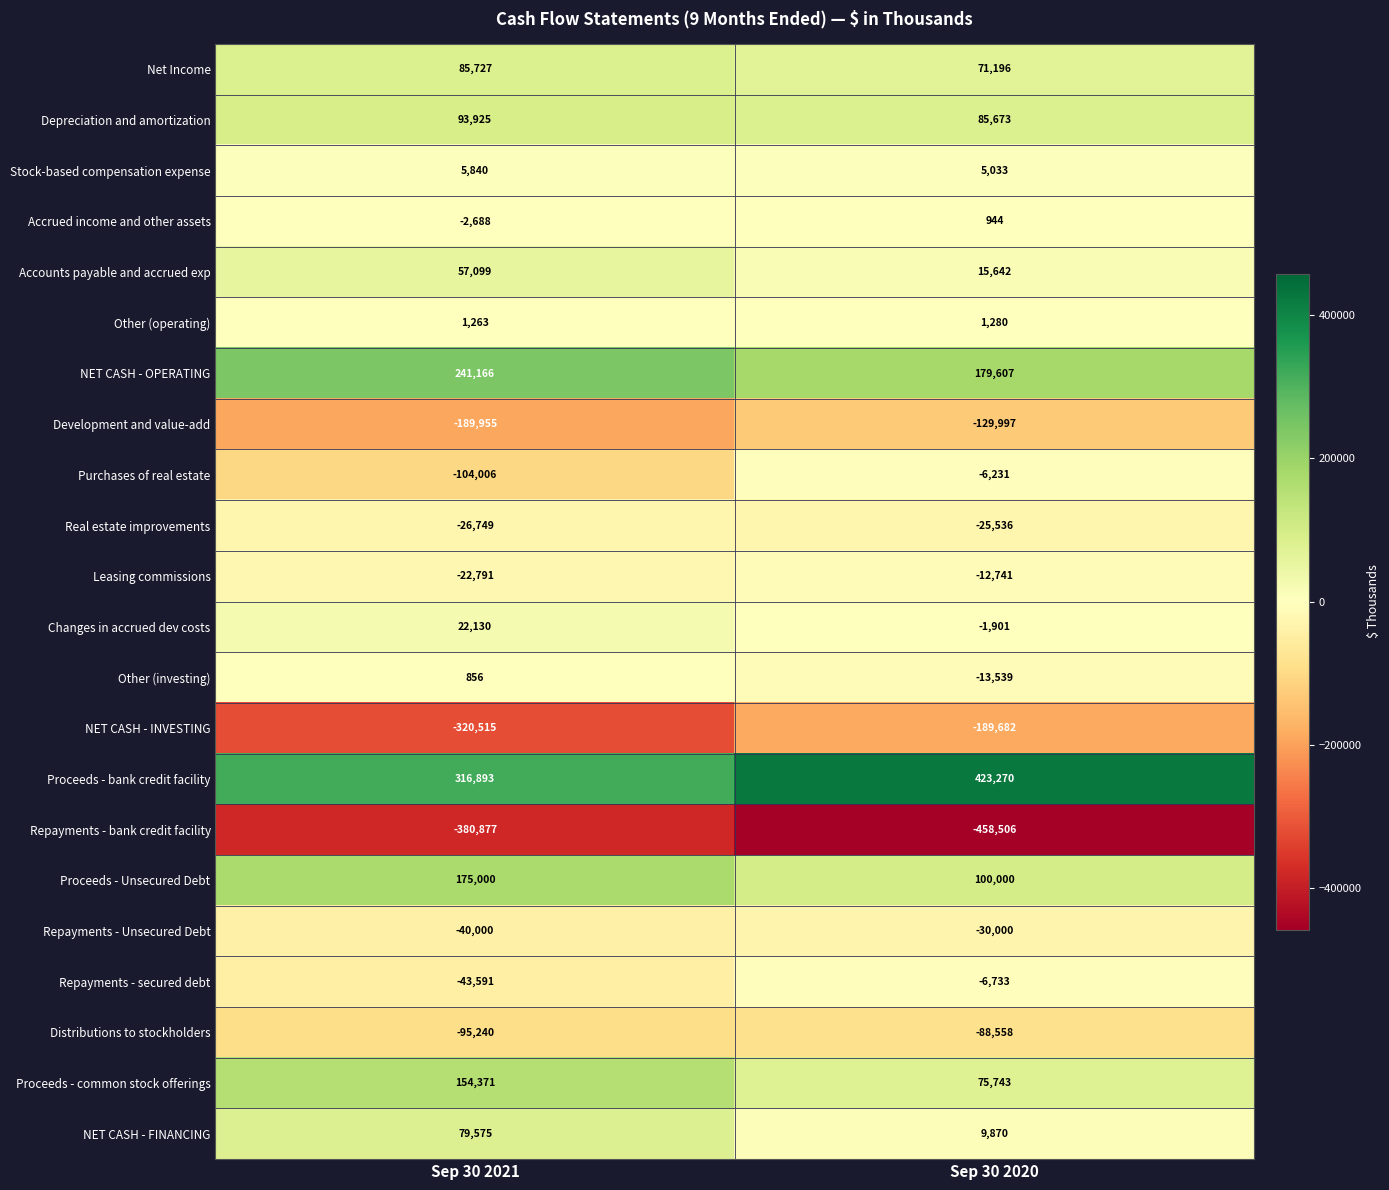

What is the sum of all Proceeds - Unsecured Debt values?

275000